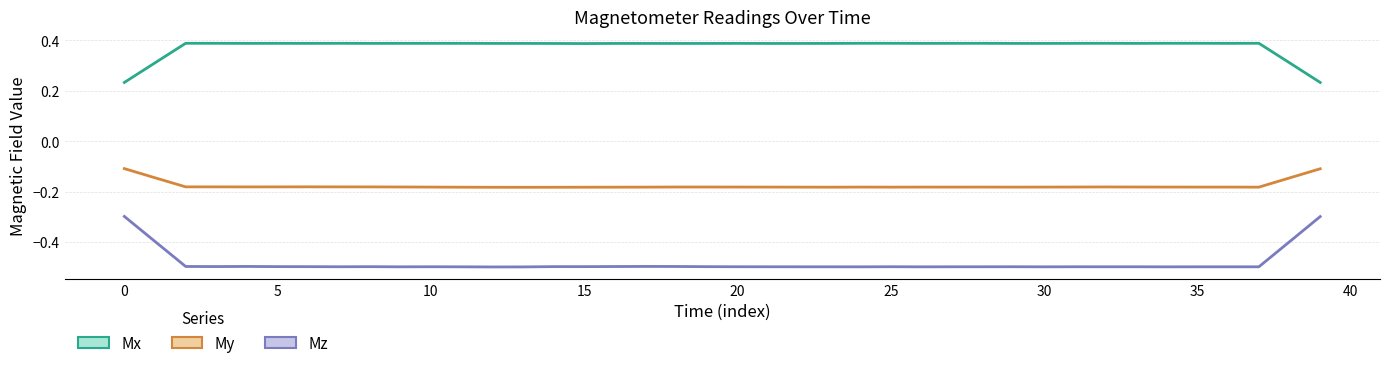

How many interior local valleys does the My series have?

7